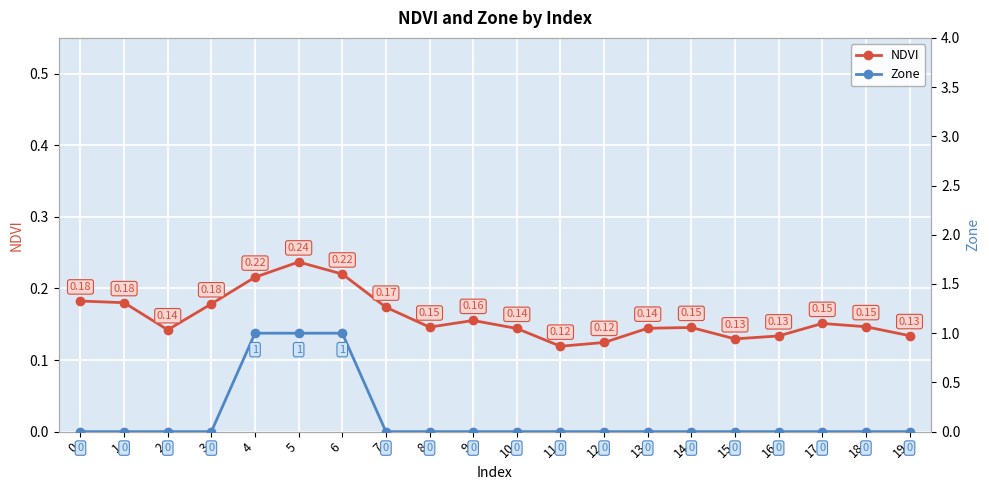

Rank the series by their average value, from highest to lowest.

NDVI, Zone